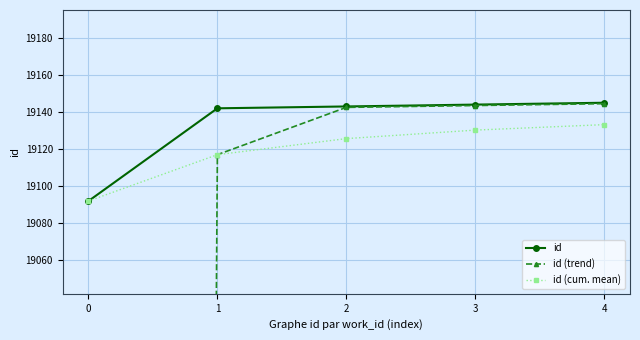

True or false: id and id (cum. mean) cross at least once.

False